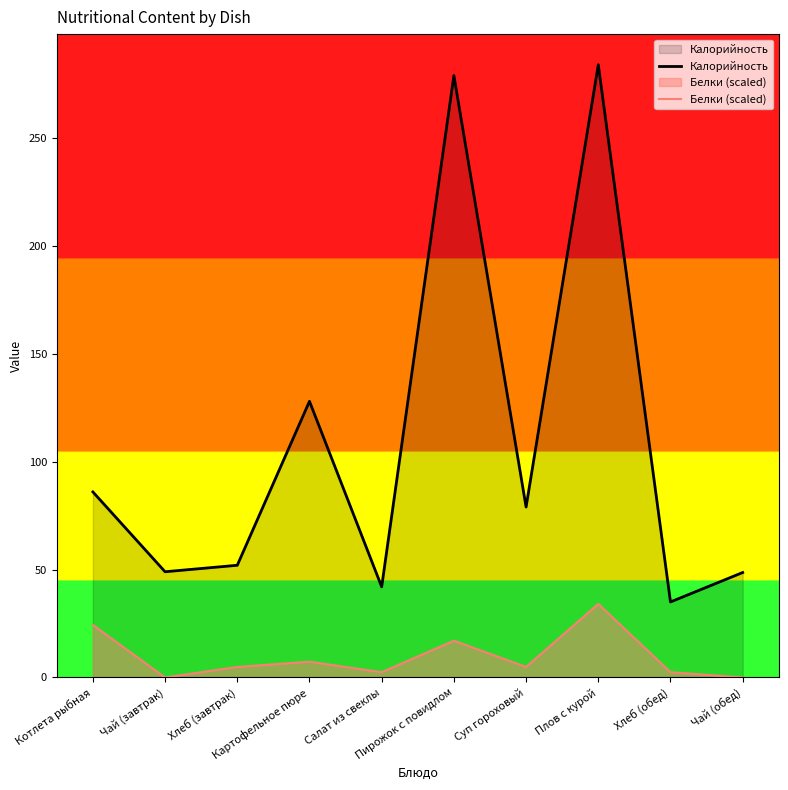

What position from the right is Чай (завтрак)?

9